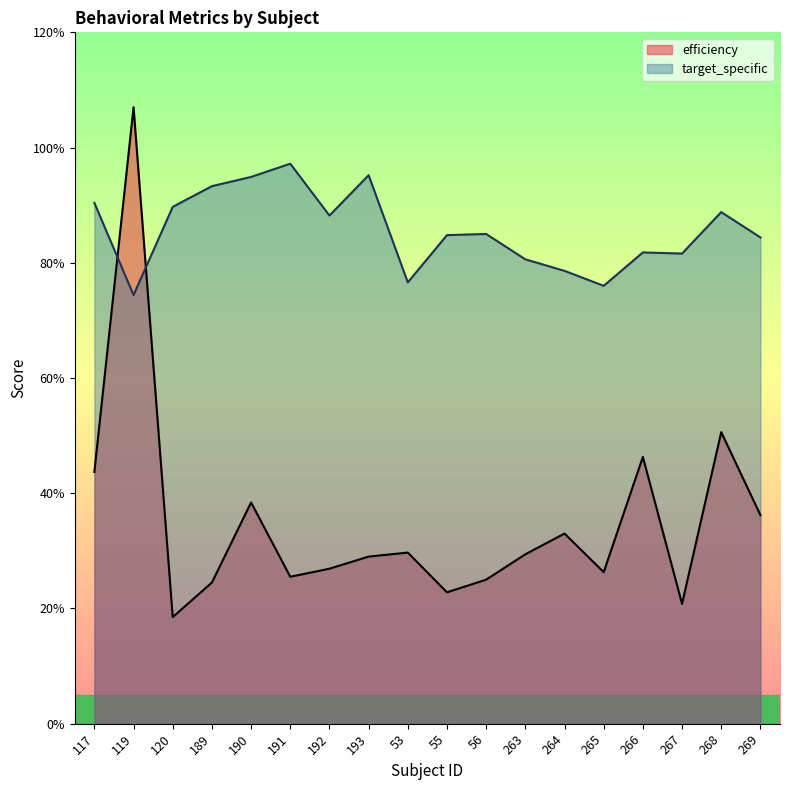

Which series has the largest total across all categories?

target_specific